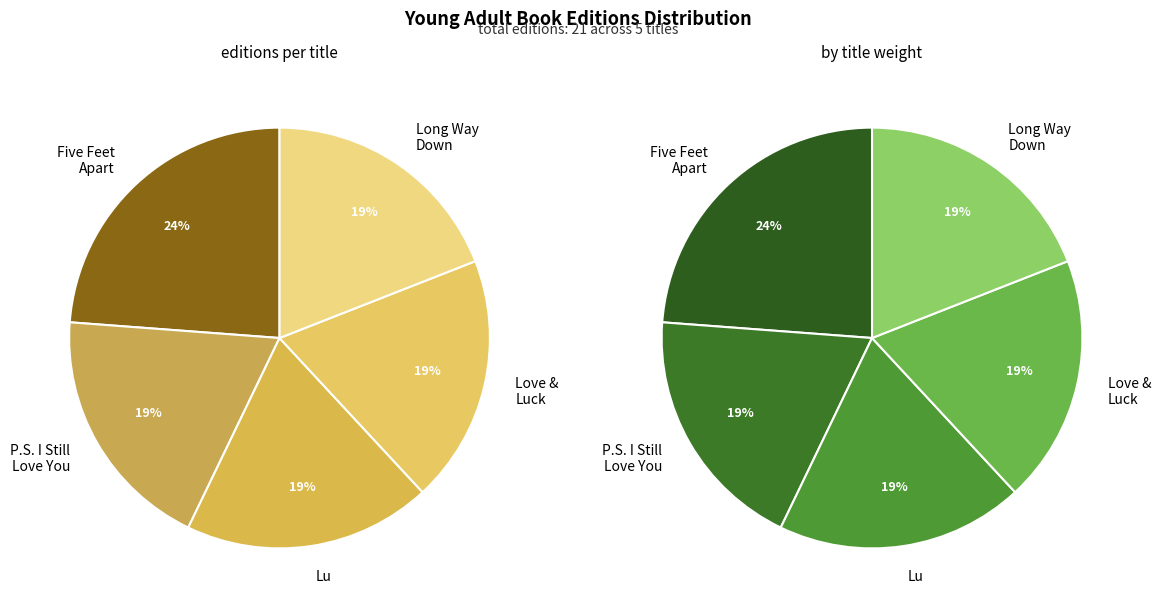

Is it true that Love & Luck is 19% of the pie?

True